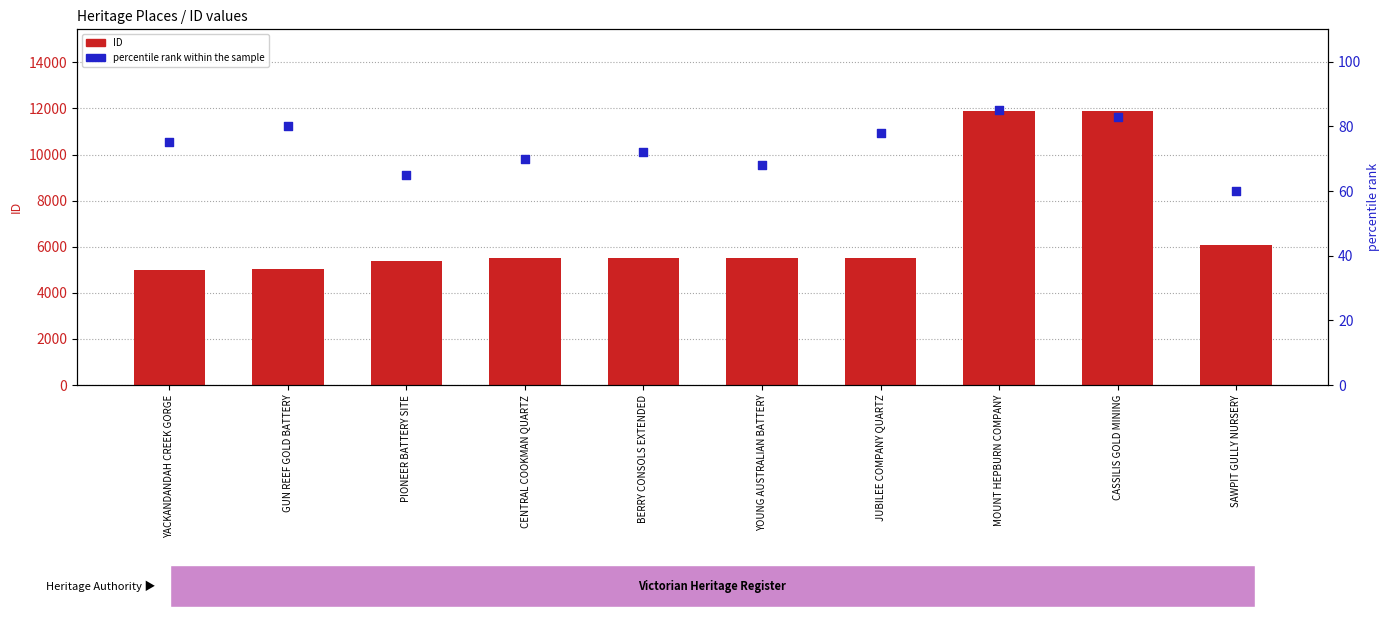

What is the total value across all series at YOUNG AUSTRALIAN BATTERY?

5584